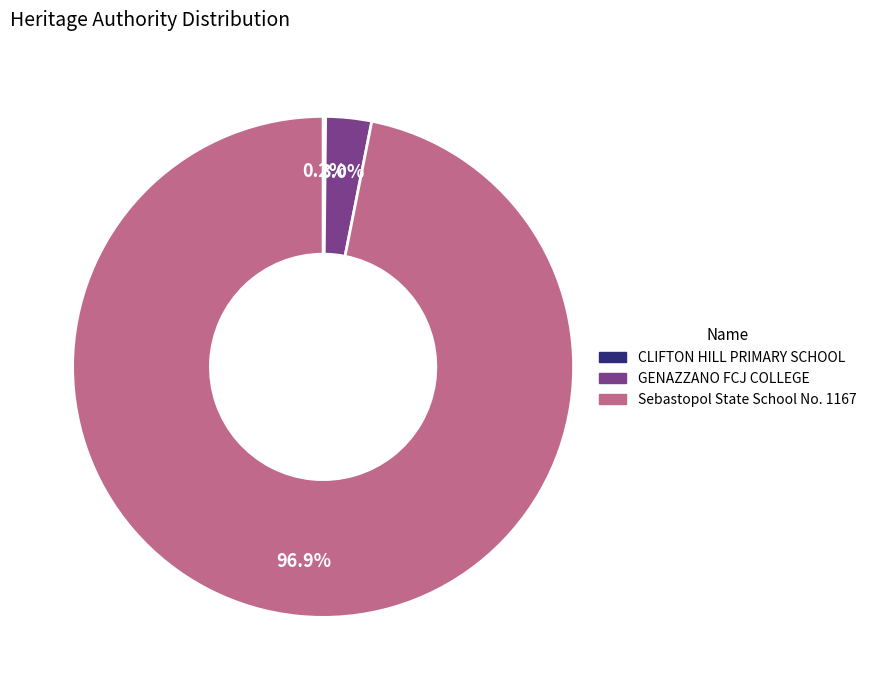

Between GENAZZANO FCJ COLLEGE and Sebastopol State School No. 1167, which is larger?

Sebastopol State School No. 1167